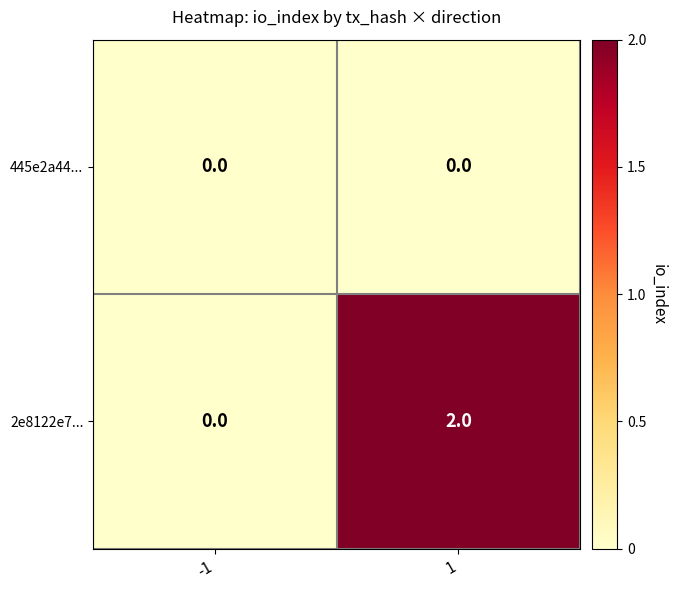

List the series in order of their peak value, highest first.

2e8122e7..., 445e2a44...